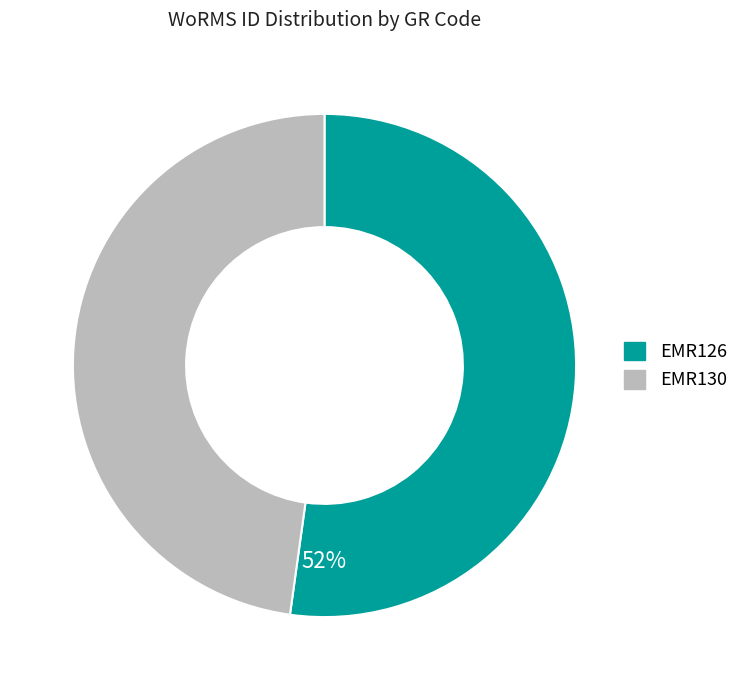

To the nearest percent, what is the difference between the largest and smallest slice percentages?

4%